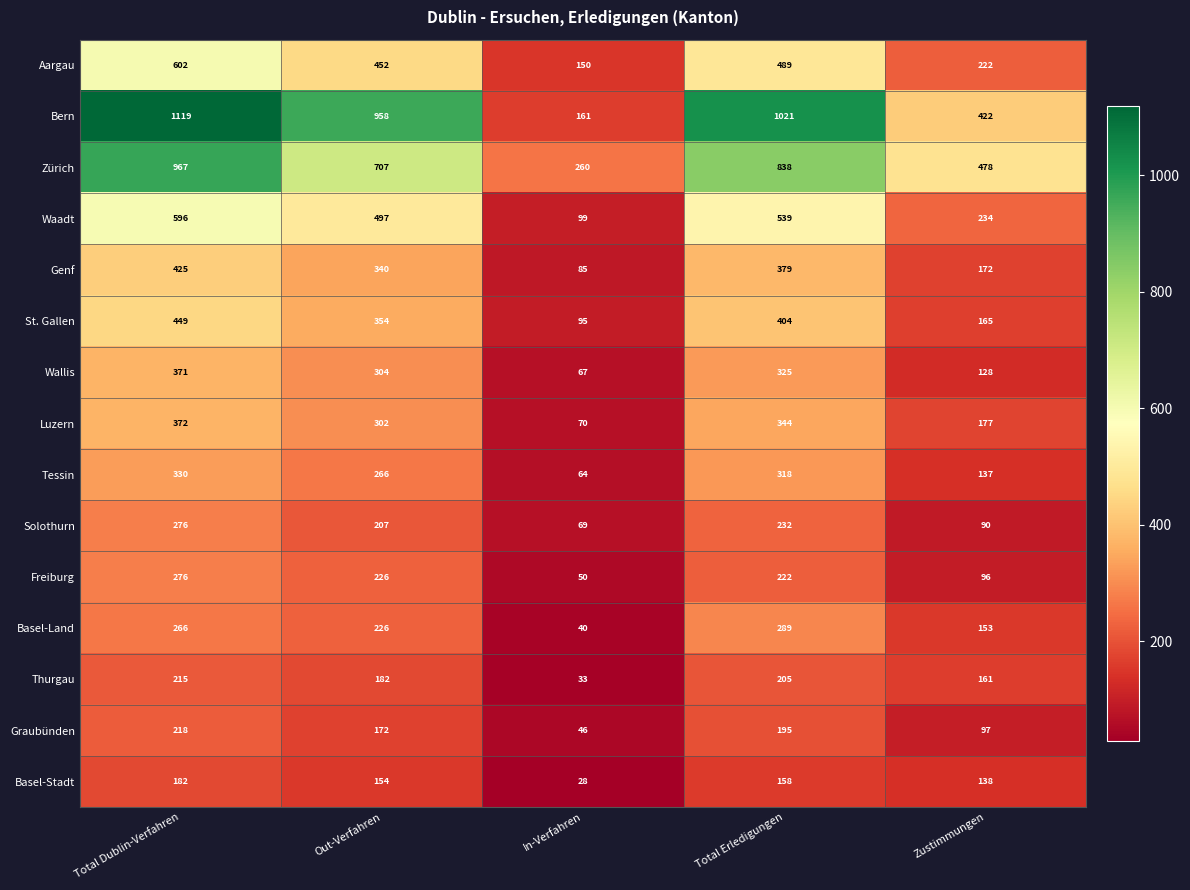

Is it true that Waadt equals 126 at Total Erledigungen?

False